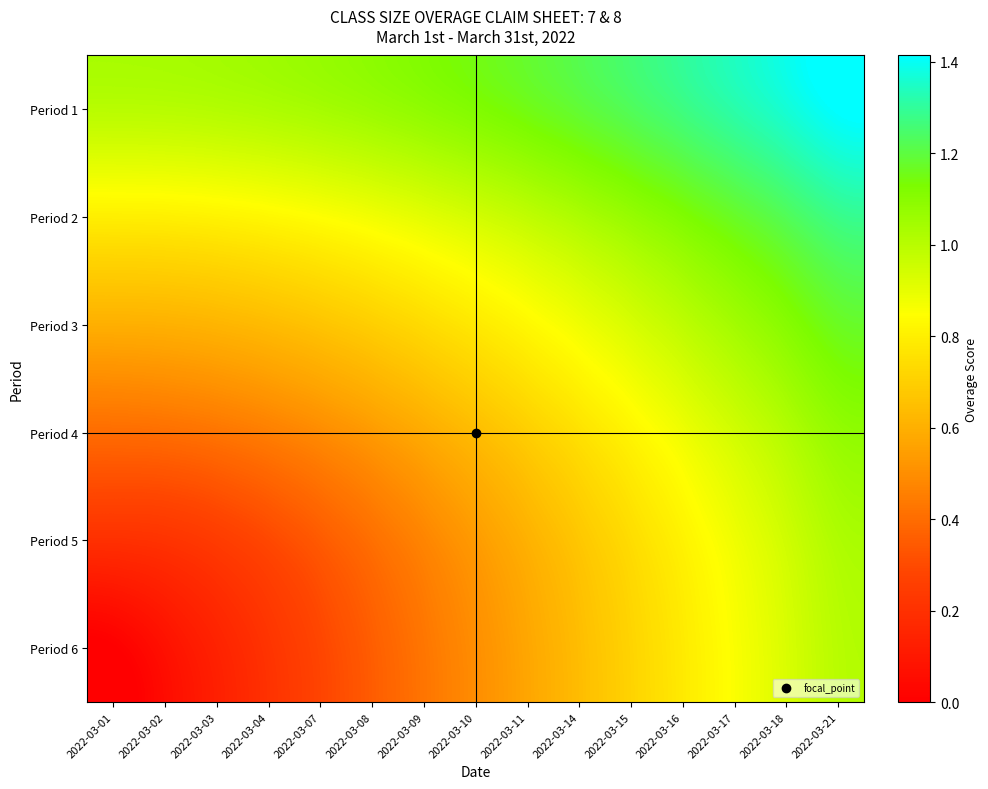

What is the total value across all series at 2022-03-16?

5.9